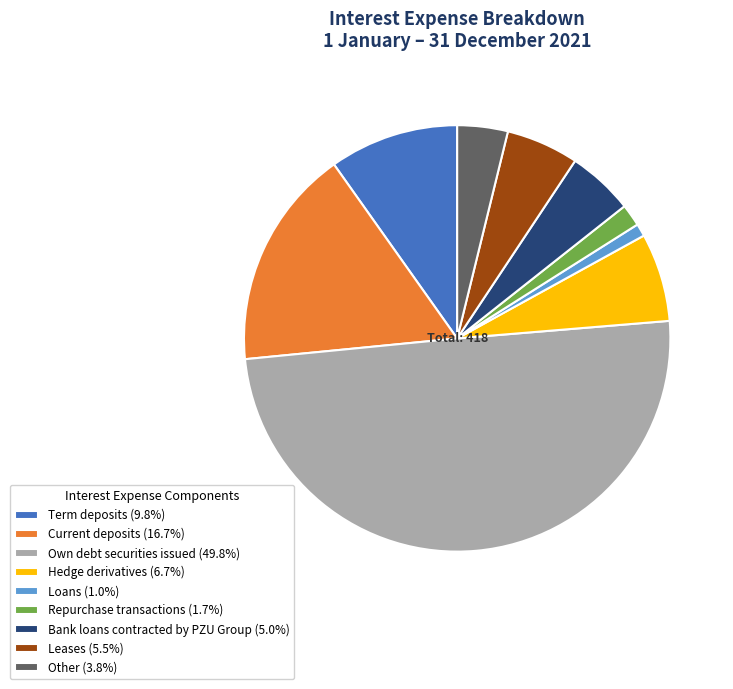

Does Current deposits (16.7%) account for over 50% of the chart?

No